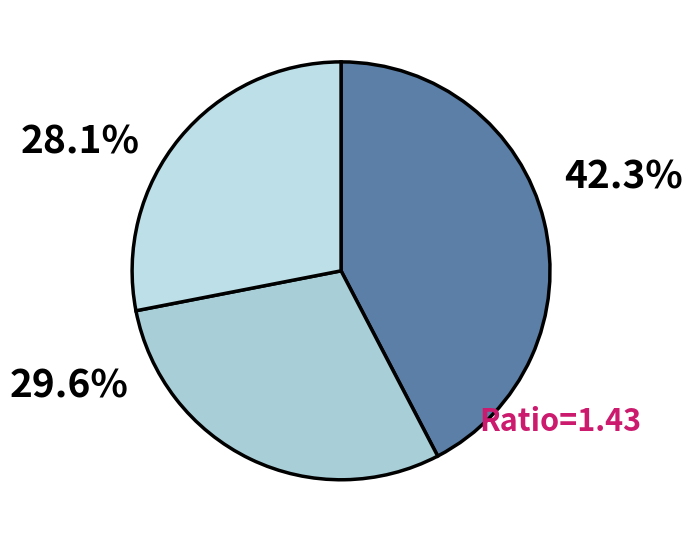

How many segments does this pie chart have?

3